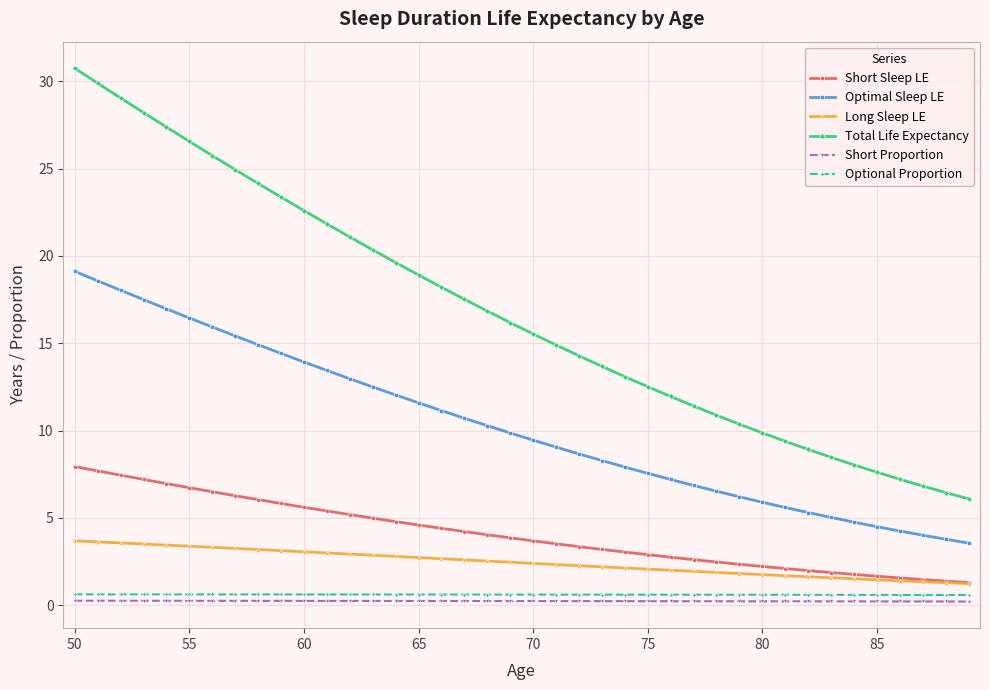

Which series has the largest total across all categories?

Total Life Expectancy